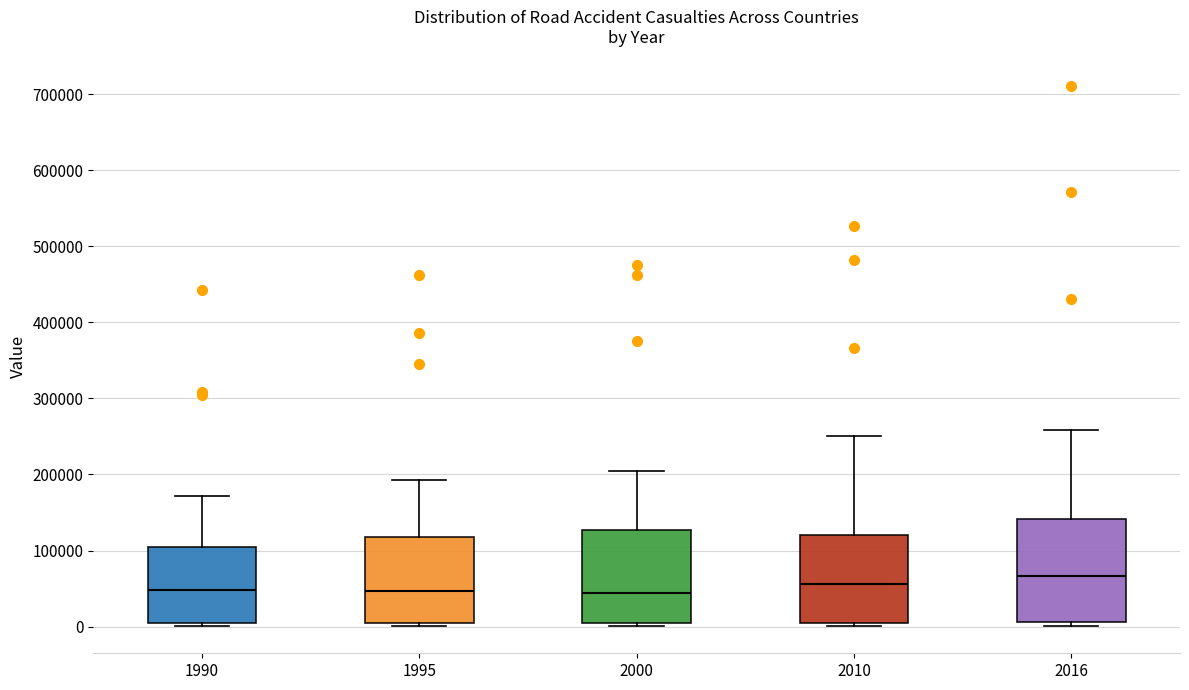

Reading left to right, read every box against the y-axis: the position of its median line, the range the box covers, and the ends of its whiskers. The values are not printed on the chart, so give them approximately, as read against the axis.

1990: median 50000, box 10000 to 100000, whiskers 0 to 170000
1995: median 50000, box 0 to 120000, whiskers 0 (just below the box's lower edge) to 190000
2000: median 40000, box 0 to 130000, whiskers 0 (just below the box's lower edge) to 200000
2010: median 60000, box 10000 to 120000, whiskers 0 to 250000
2016: median 70000, box 10000 to 140000, whiskers 0 to 260000